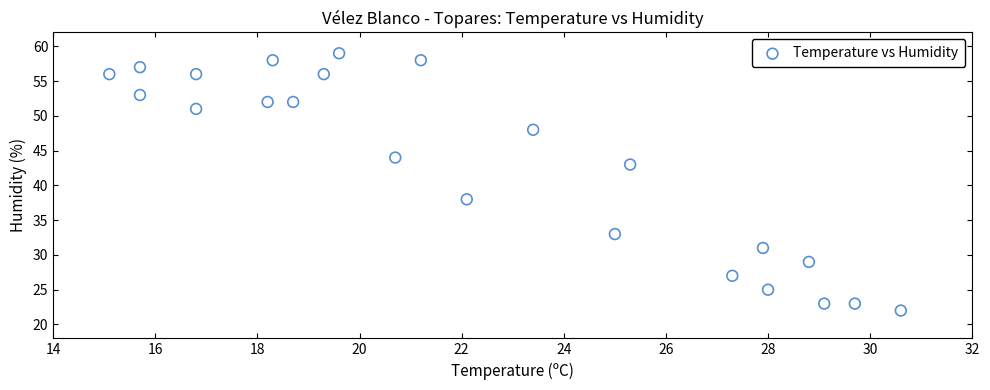

What is the range of Y values (max minus min)?

37